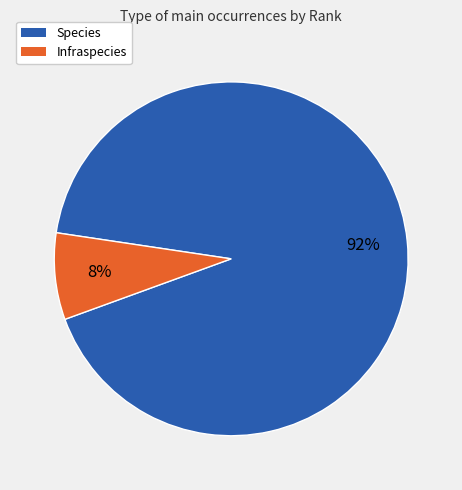

Which slice is the smallest?

Infraspecies